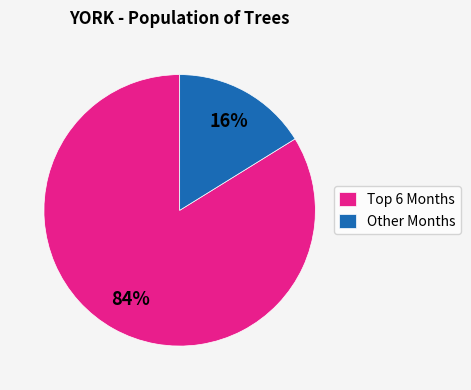

Does any single category account for the majority?

Yes